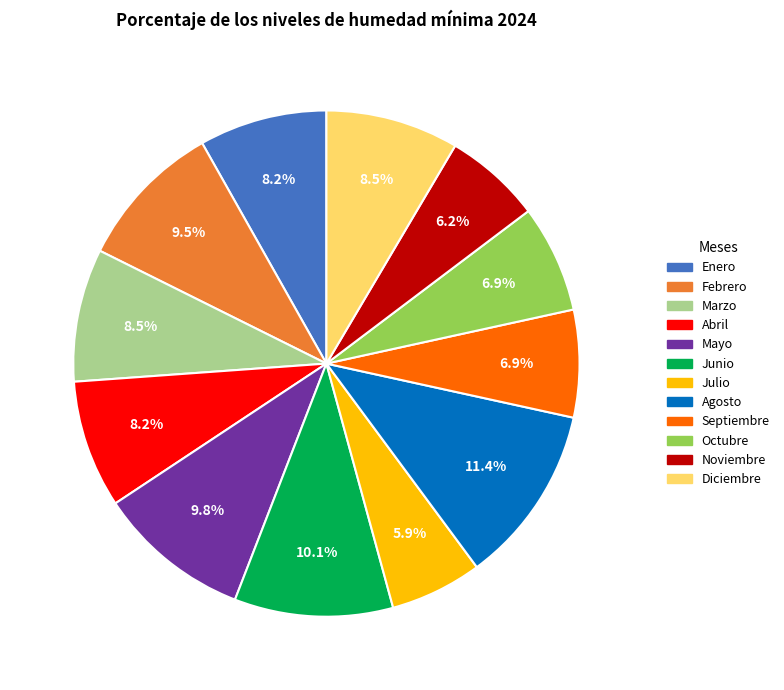

Is it true that Mayo is 1% of the pie?

False